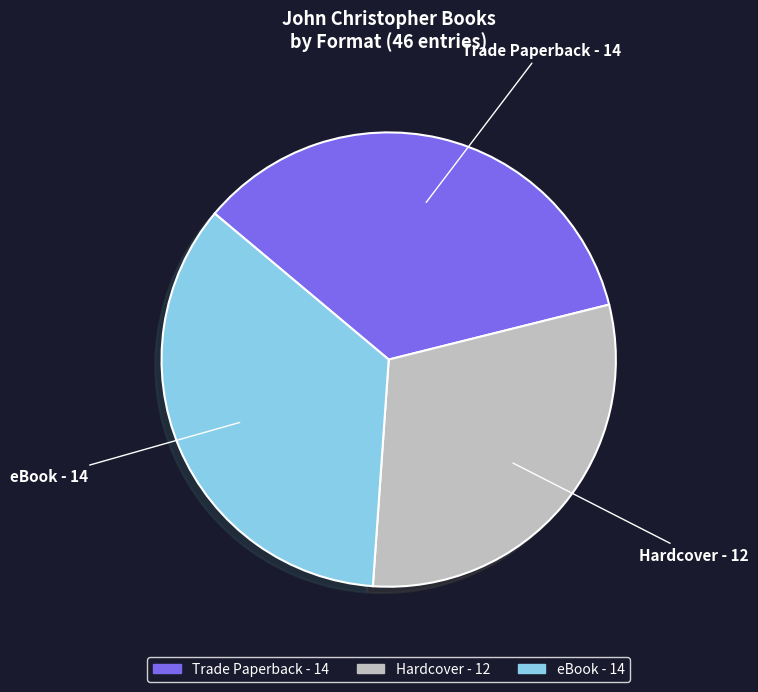

Approximately how many times larger is the value at Trade Paperback compared to Hardcover?

1.2